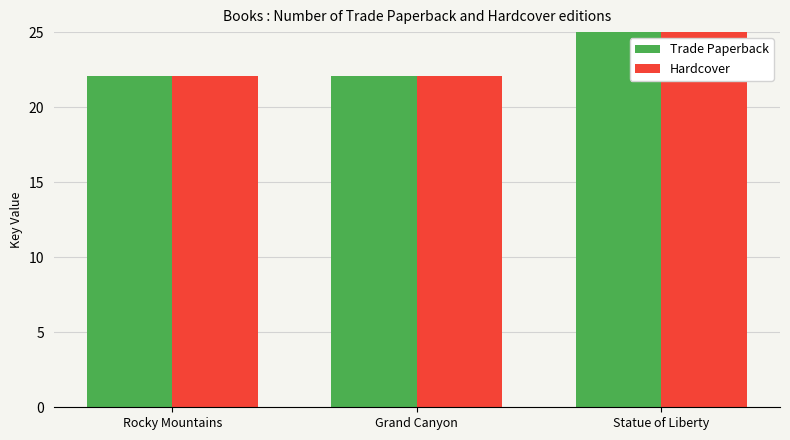

Is it true that Trade Paperback equals 72152850 at Statue of Liberty?

False